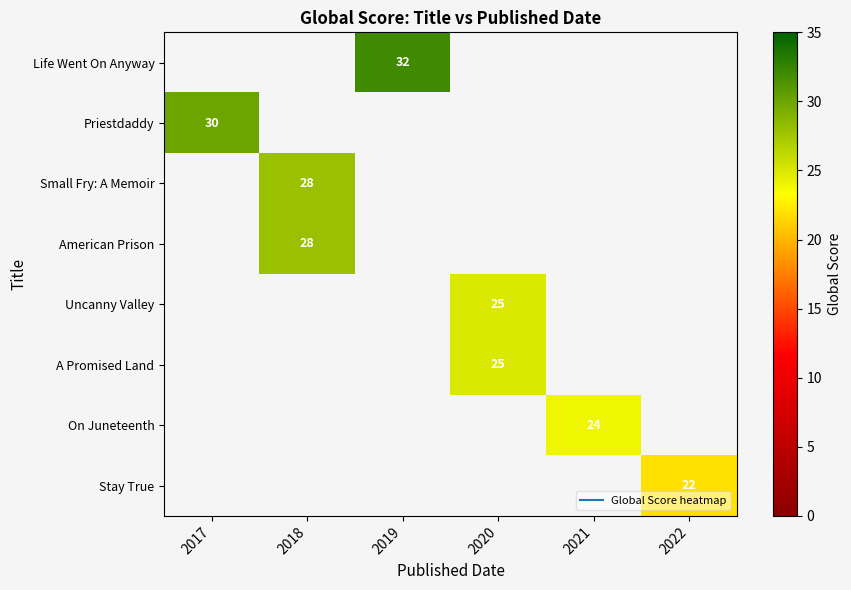

What is the greatest value displayed?

32.0